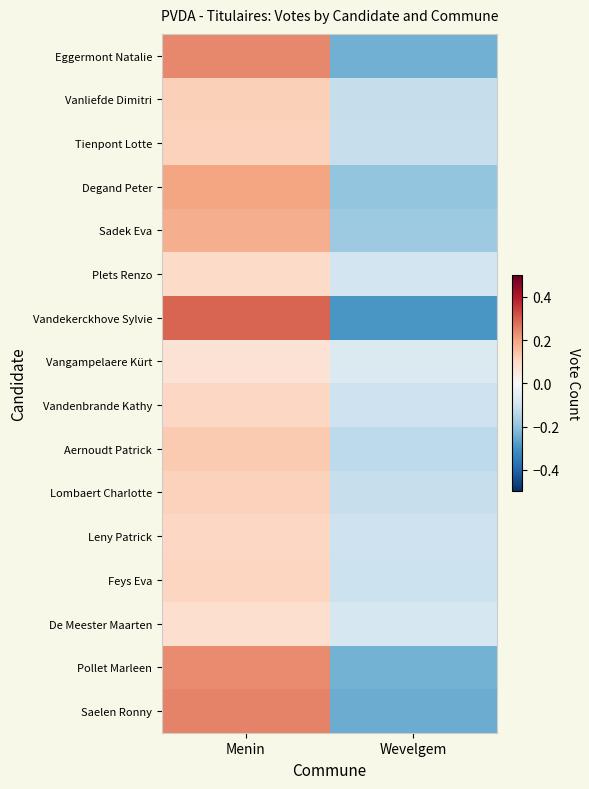

Between Menin and Wevelgem, which series saw the biggest shift?

Vandekerckhove Sylvie